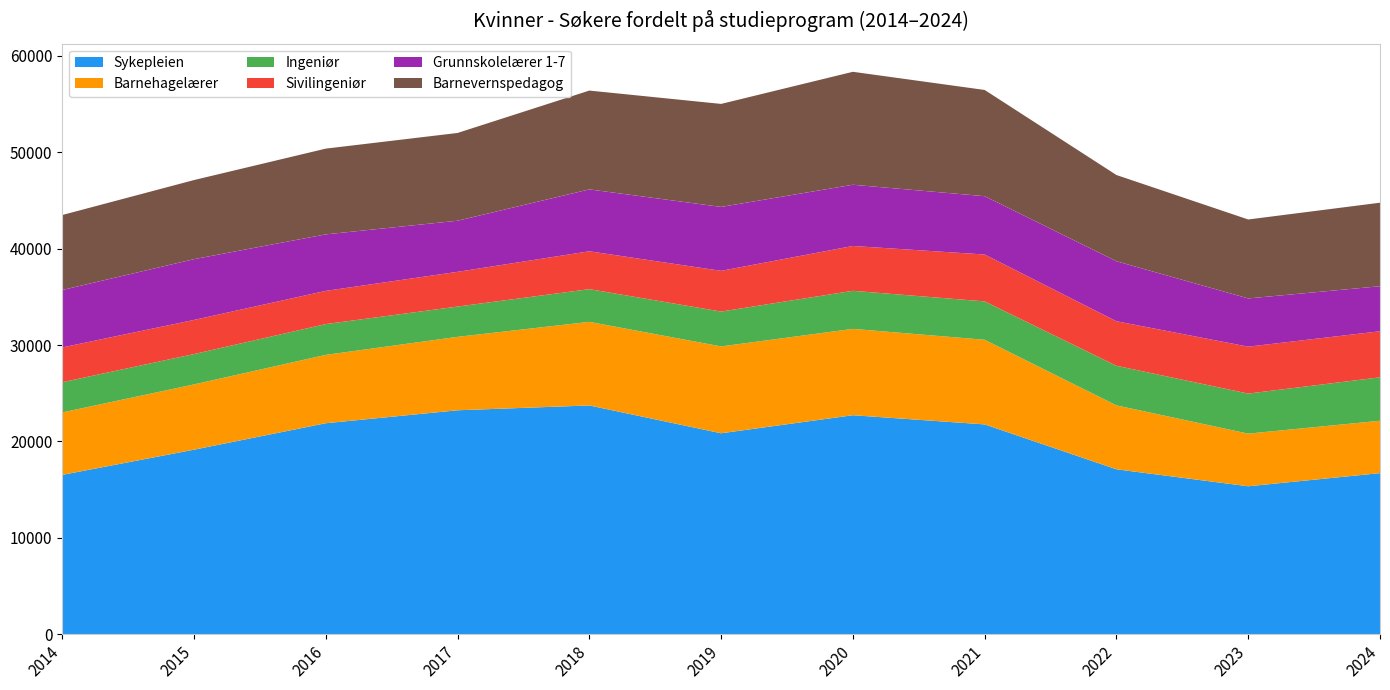

Reading right to left, list all the values displayed in this chart.

Sykepleien: 16714	15350	17112	21769	22722	20849	23736	23235	21891	19146	16531
Barnehagelærer: 5436	5463	6632	8782	8961	9013	8674	7620	7093	6774	6481
Ingeniør: 4504	4154	4106	3981	3948	3616	3393	3141	3193	3147	3131
Sivilingeniør: 4781	4869	4623	4866	4653	4225	3930	3605	3447	3543	3612
Grunnskolelærer 1-7: 4671	5003	6225	6051	6351	6632	6421	5300	5861	6304	5957
Barnevernspedagog: 8666	8193	8947	11022	11721	10688	10253	9108	8899	8208	7782